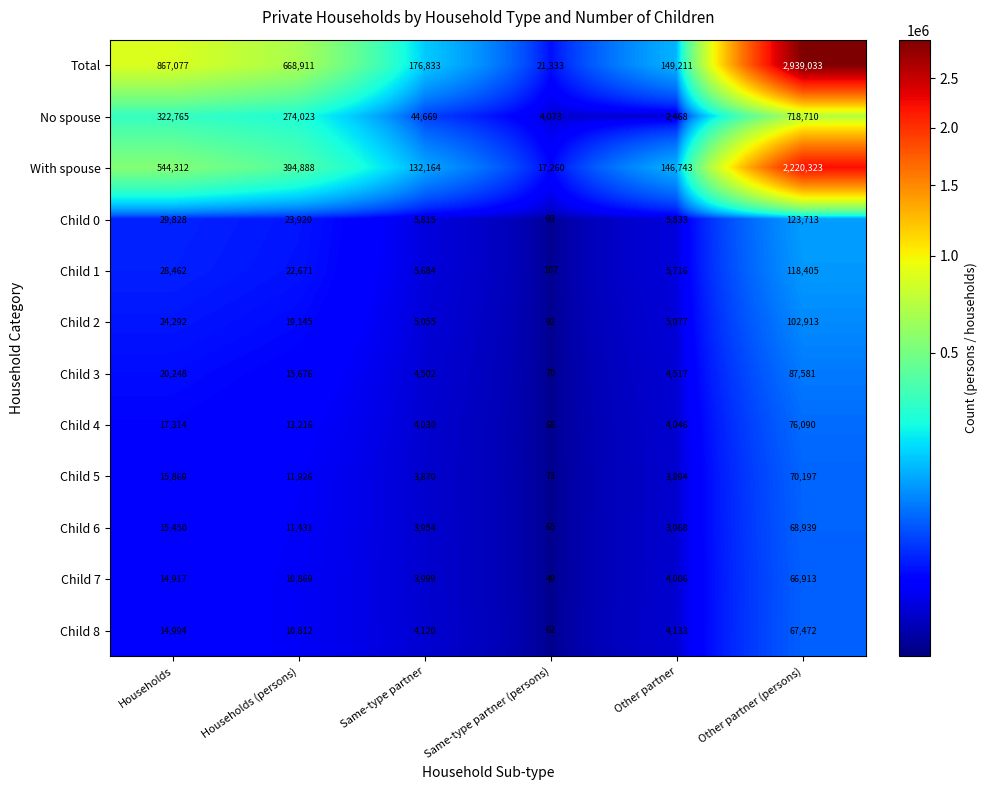

What is the sum of the Child 6 values at Same-type partner and Households?

19404